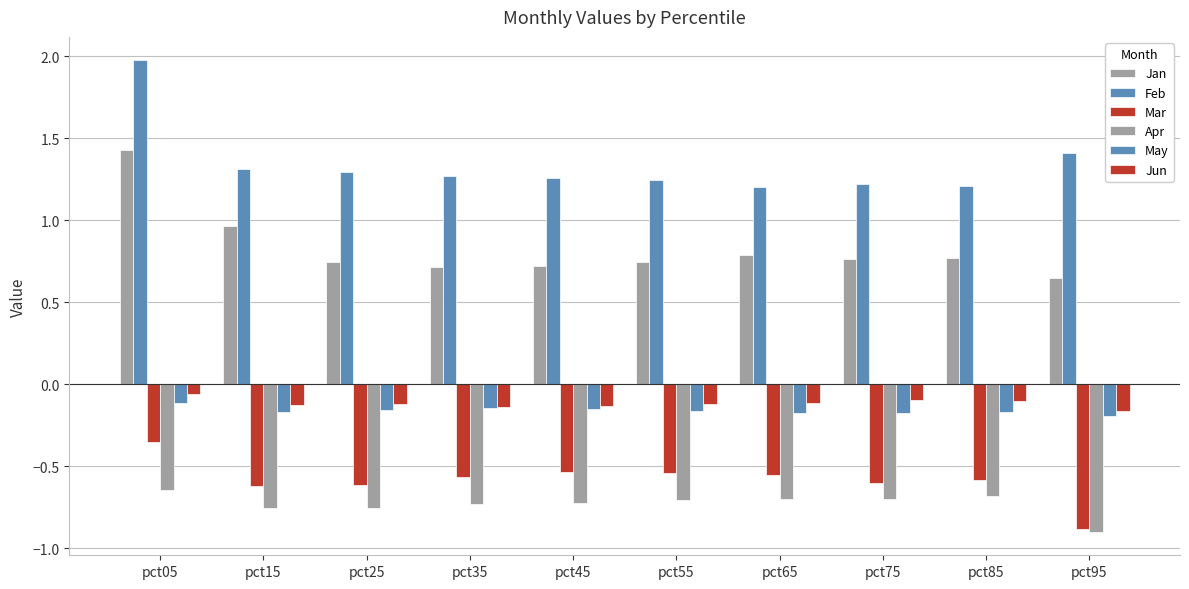

How many data points does each series have?

10